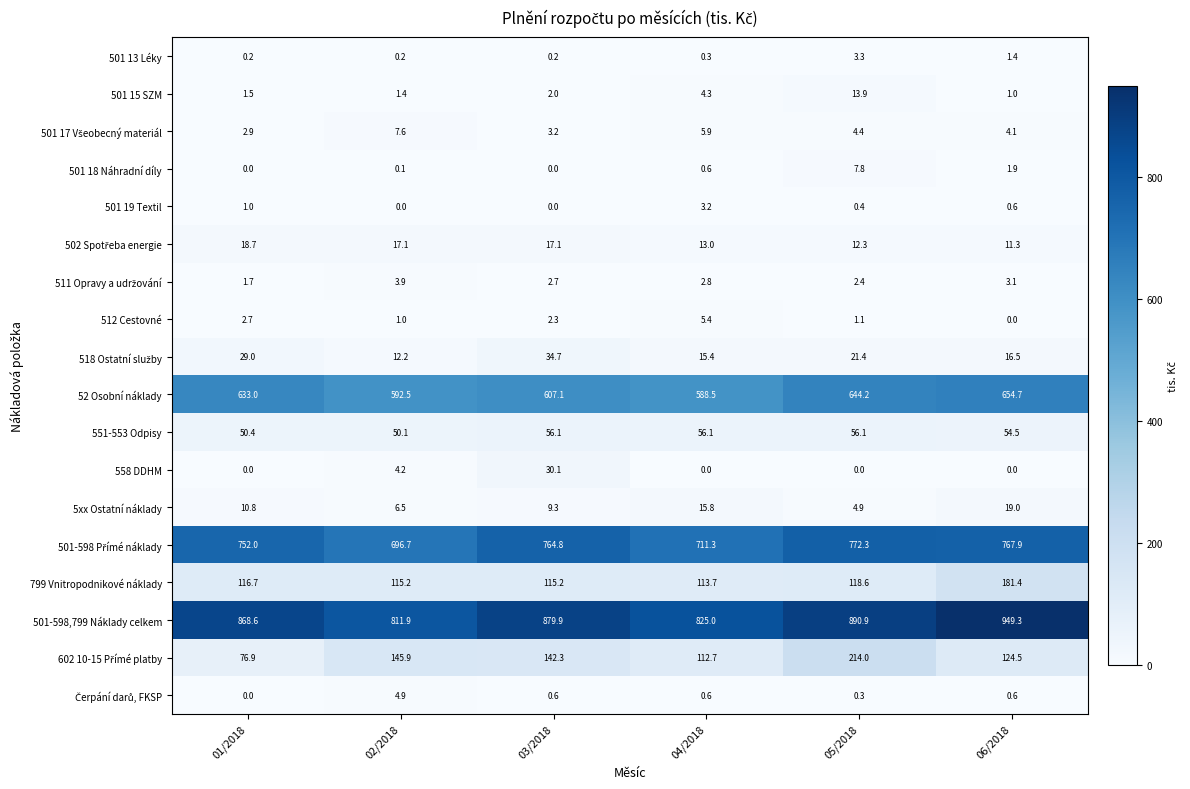

The 799 Vnitropodnikové náklady series shows 113.7 at 04/2018. True or false?

True